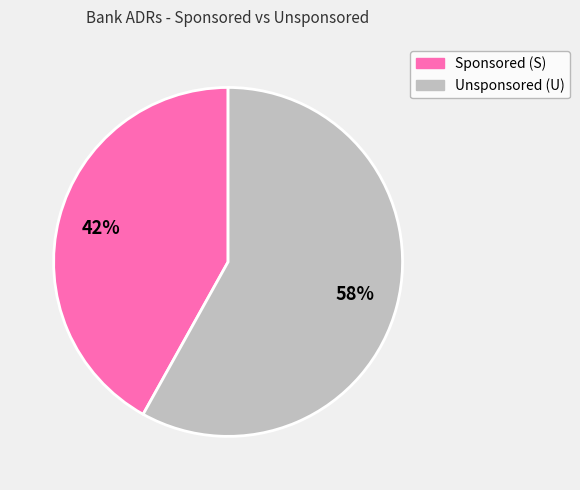

Does any single category account for the majority?

Yes